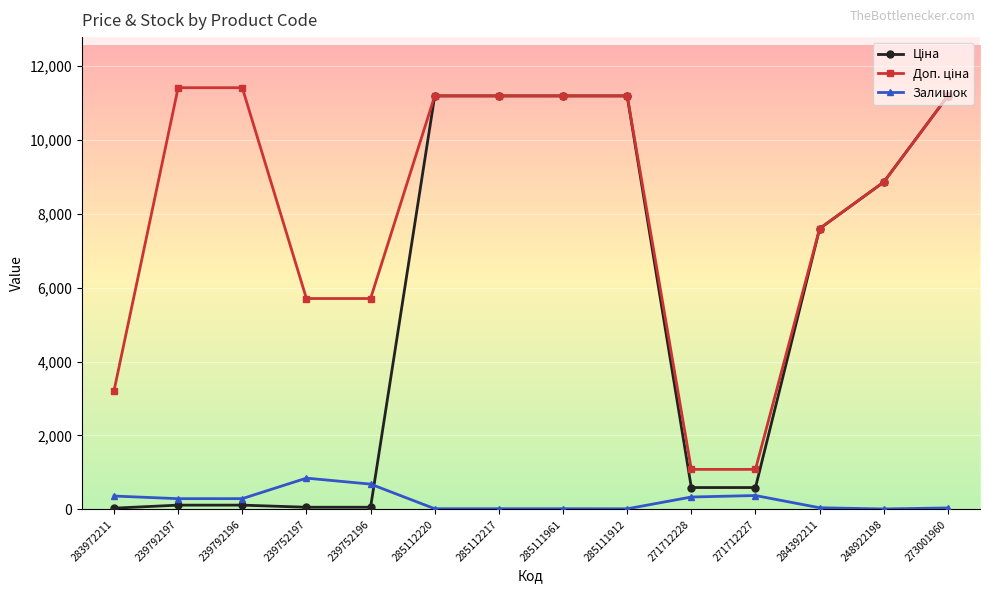

True or false: Залишок has more than 0 points higher than both neighbors.

True